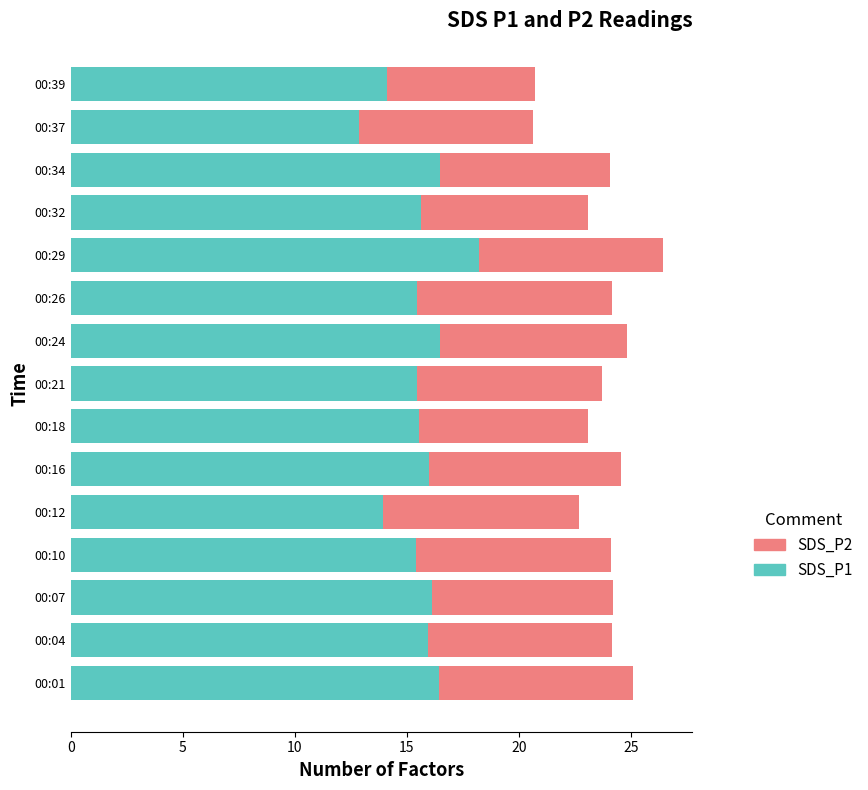

At which category is the sum across all series the highest?

00:29